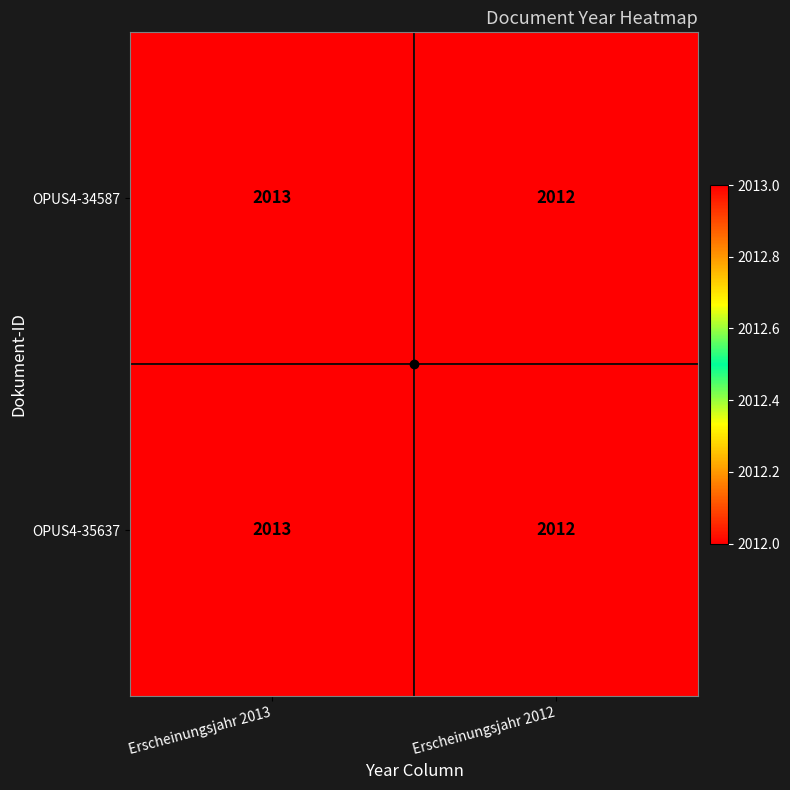

What is the total value across all series at Erscheinungsjahr 2013?

4026